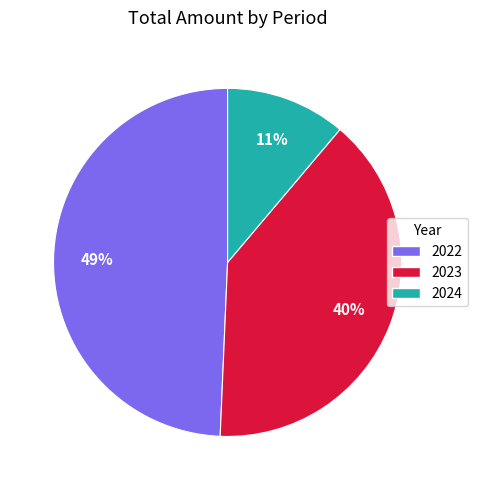

To the nearest percent, what is the combined percentage of 2022 and 2023?

89%